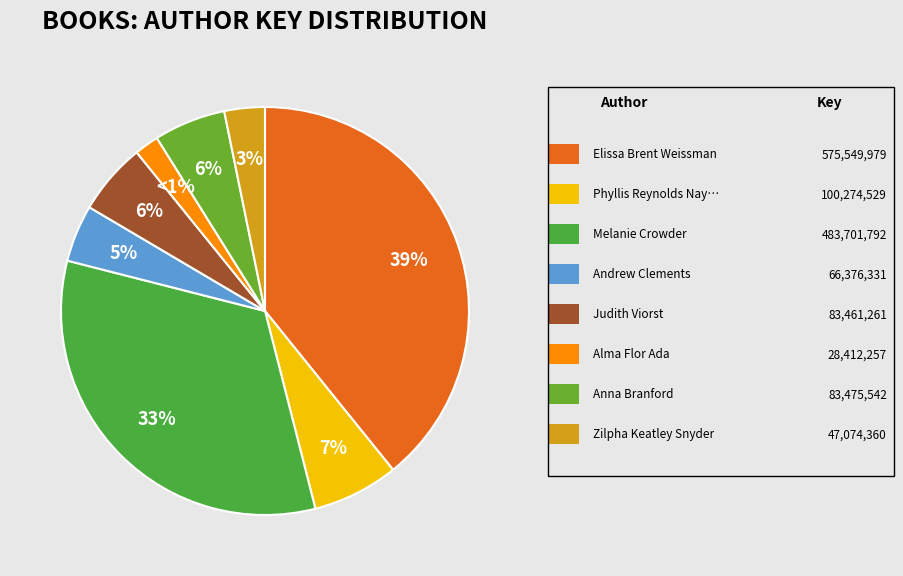

To the nearest percent, what is the difference between the largest and smallest slice percentages?

37%